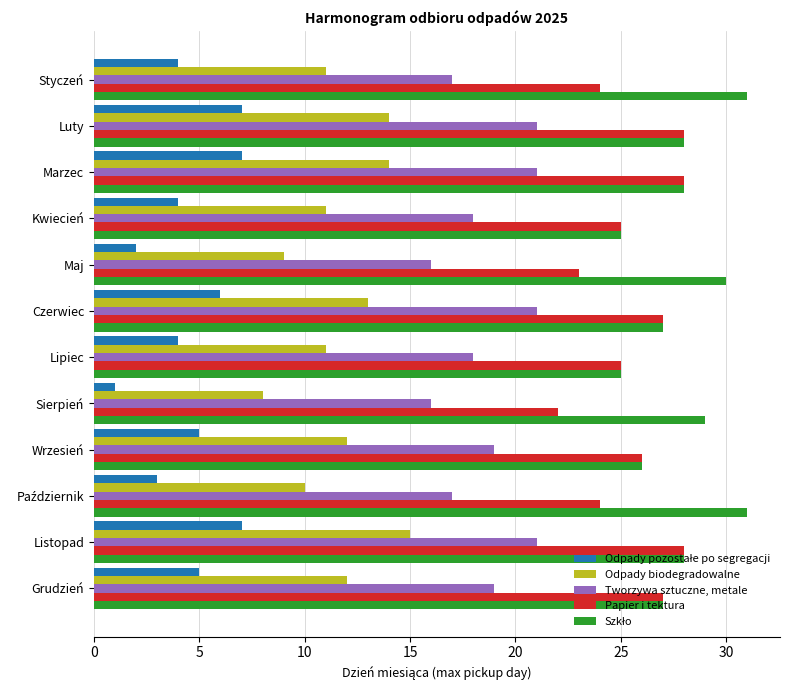

What is the total value across all series at Lipiec?

83